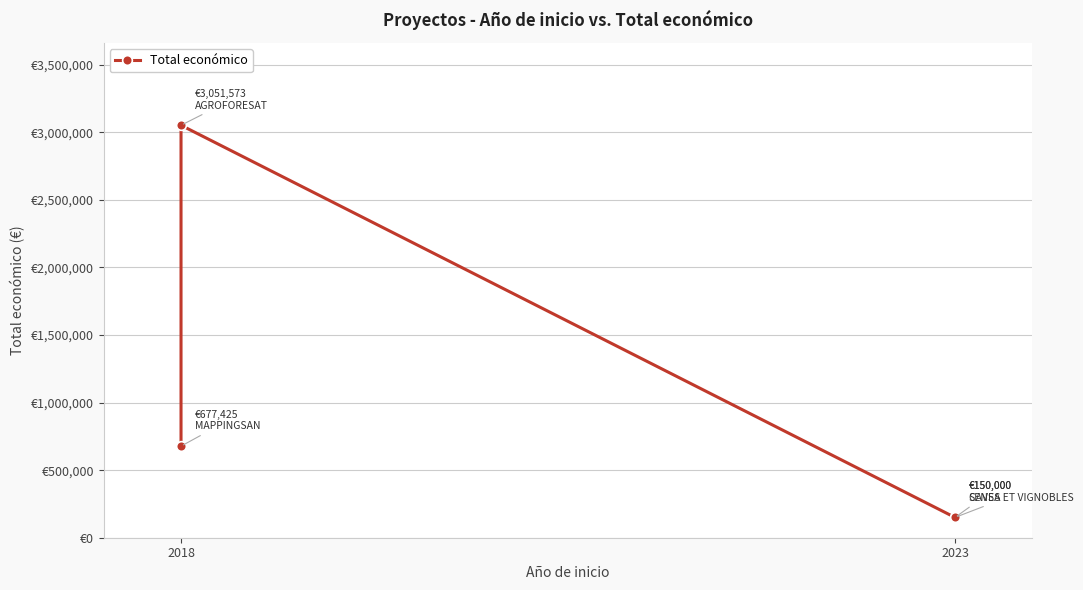

How many values are between 150000 and 3051573?

4